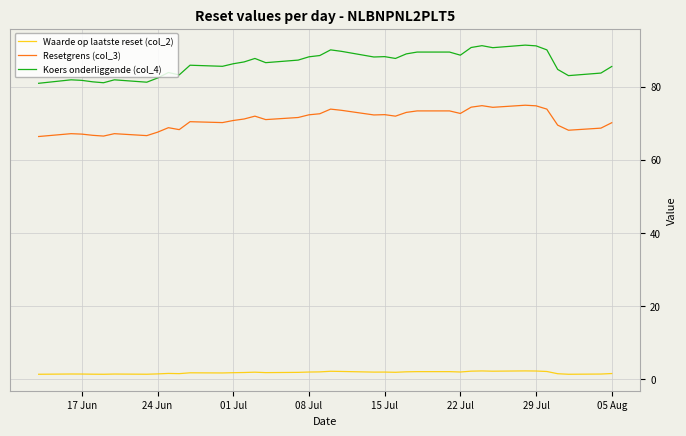

Which series has the largest total across all categories?

Koers onderliggende (col_4)